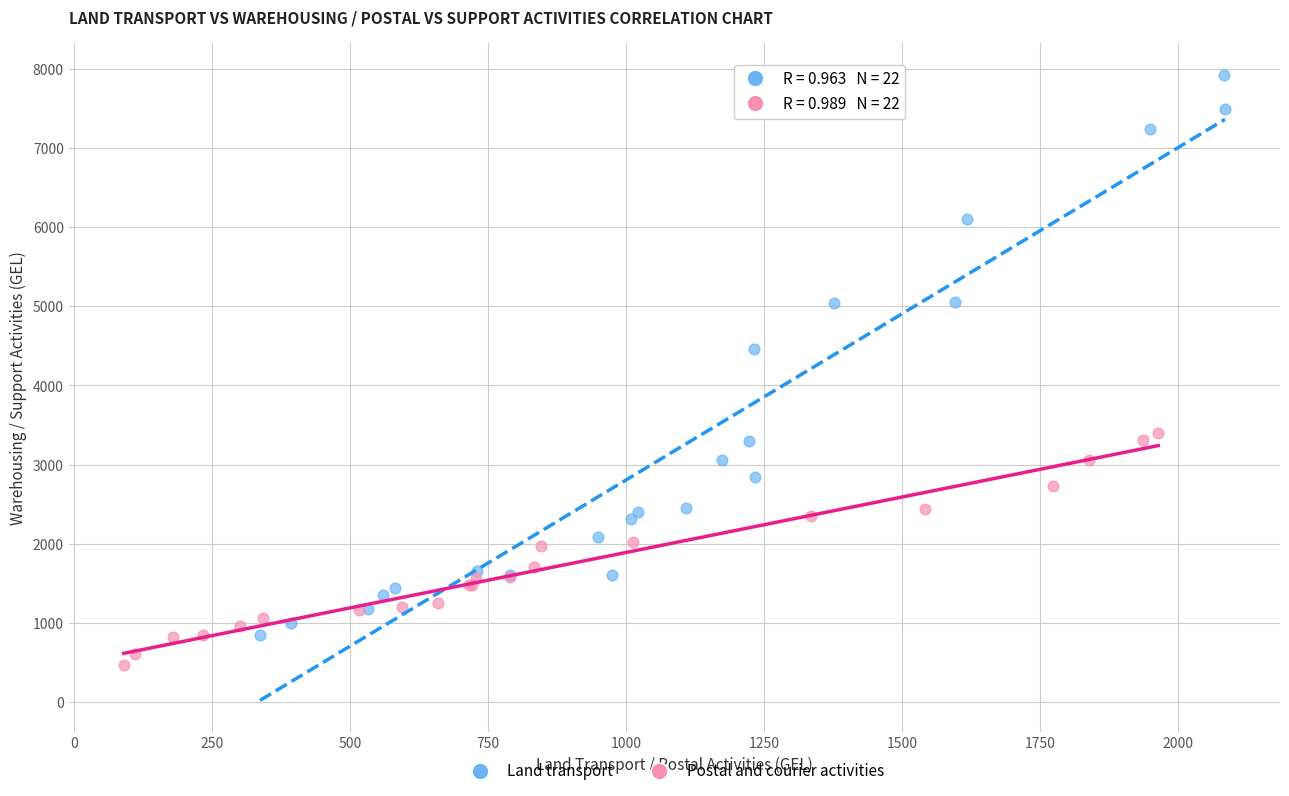

Which series contains the lowest Y value?

Postal and courier activities